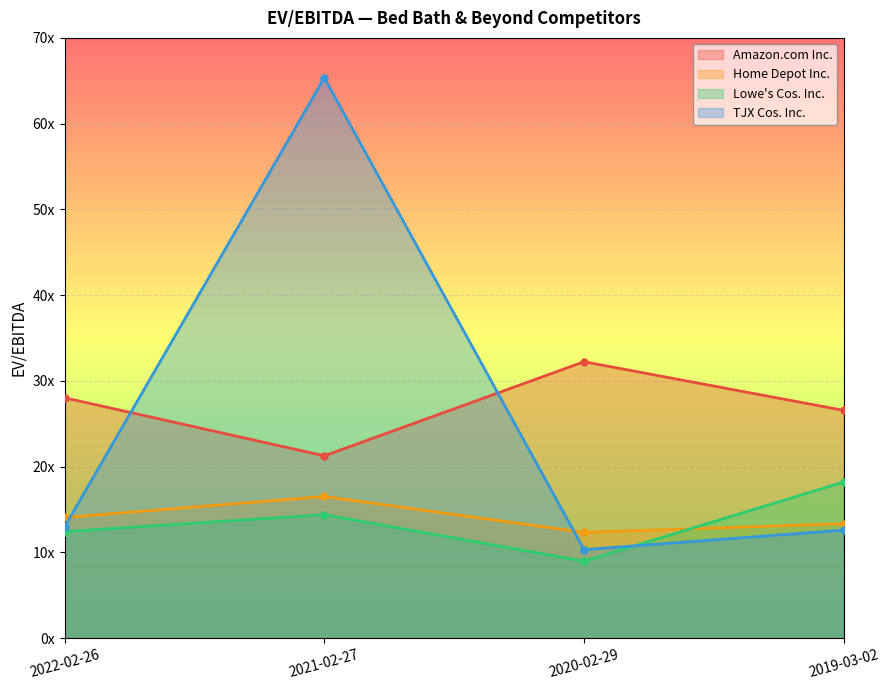

Reading left to right, transcribe all the data shown in this chart.

Amazon.com Inc.: 2022-02-26=28.0	2021-02-27=21.3	2020-02-29=32.2	2019-03-02=26.6
Home Depot Inc.: 2022-02-26=14.1	2021-02-27=16.5	2020-02-29=12.3	2019-03-02=13.4
Lowe's Cos. Inc.: 2022-02-26=12.4	2021-02-27=14.4	2020-02-29=9.0	2019-03-02=18.2
TJX Cos. Inc.: 2022-02-26=13.0	2021-02-27=65.3	2020-02-29=10.3	2019-03-02=12.6